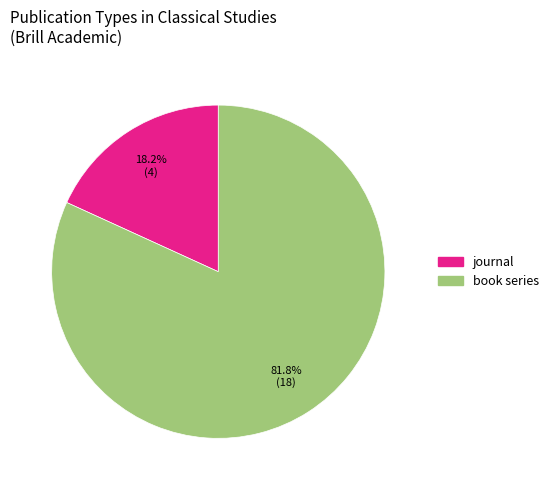

Rank the categories by value from lowest to highest.

journal, book series